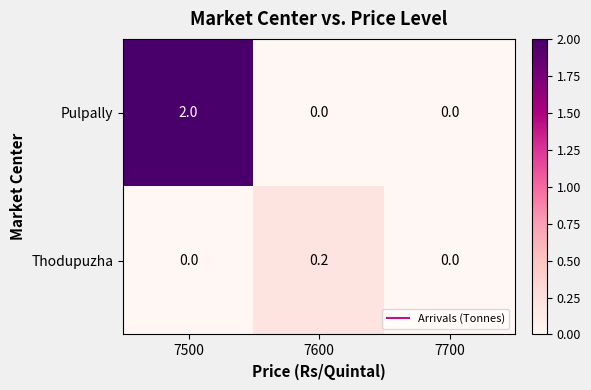

The Pulpally series shows 0.0 at 7700. True or false?

True